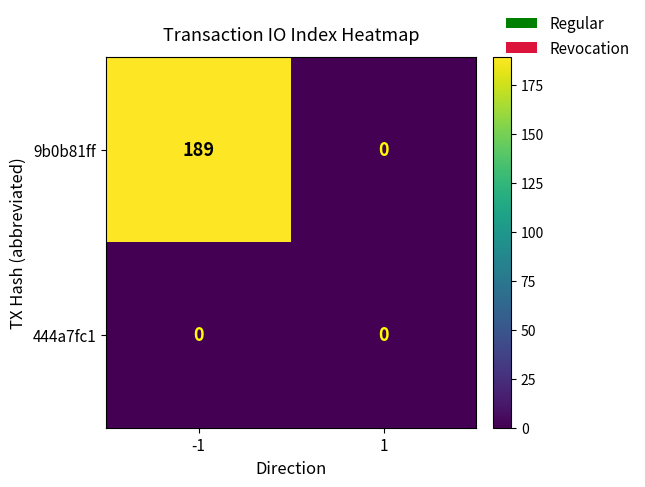

Rank the series by their maximum value, from lowest to highest.

444a7fc1, 9b0b81ff